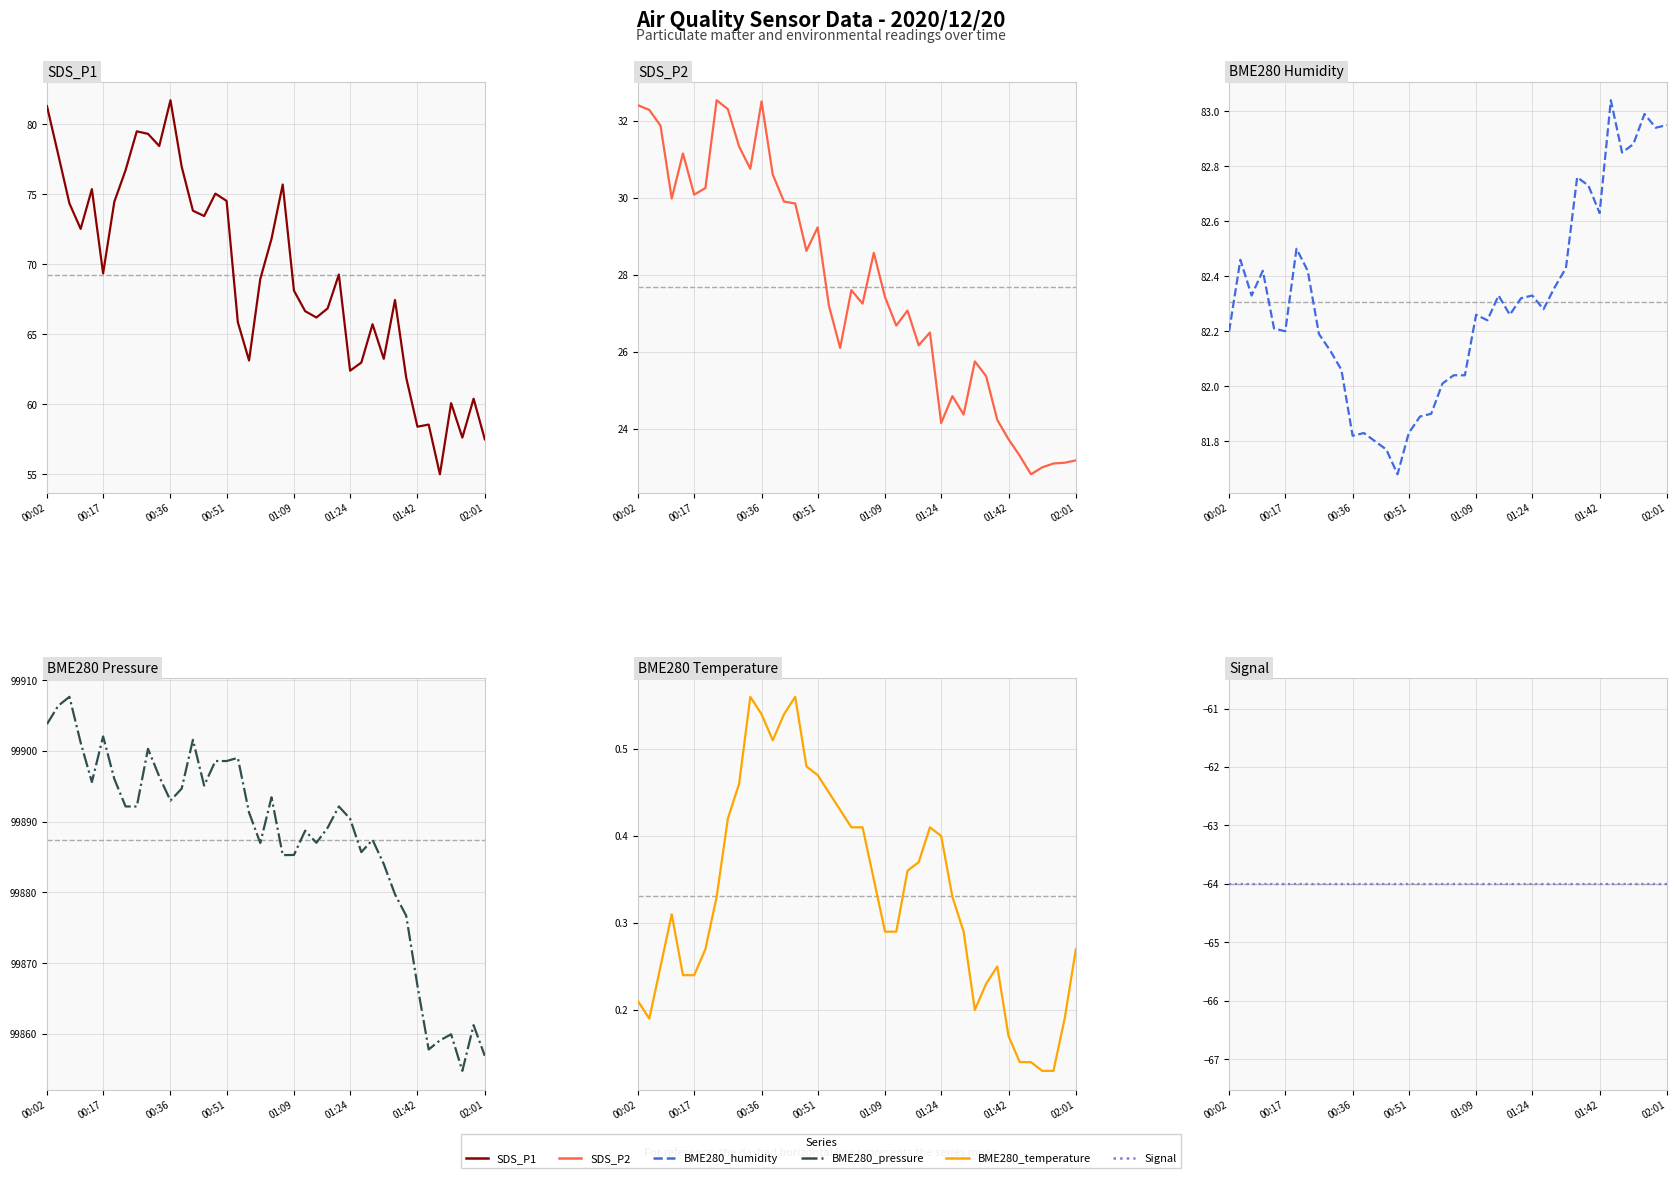

True or false: SDS_P2 and Signal intersect in this chart.

False